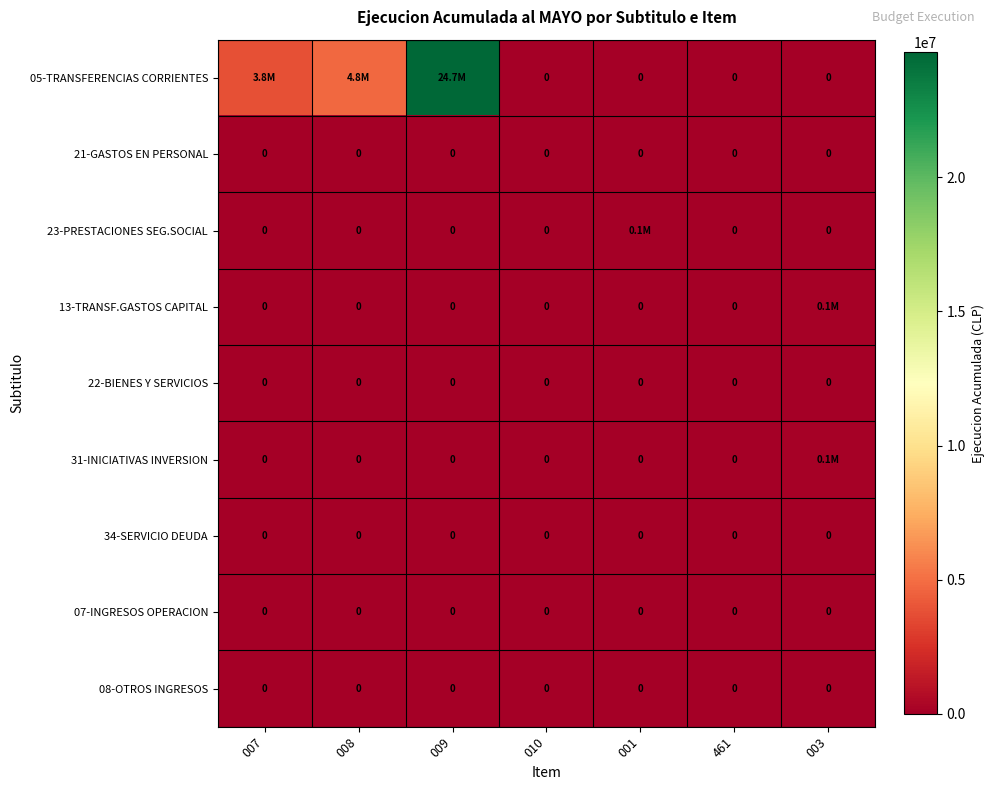

The 08-OTROS INGRESOS series shows 0 at 010. True or false?

True